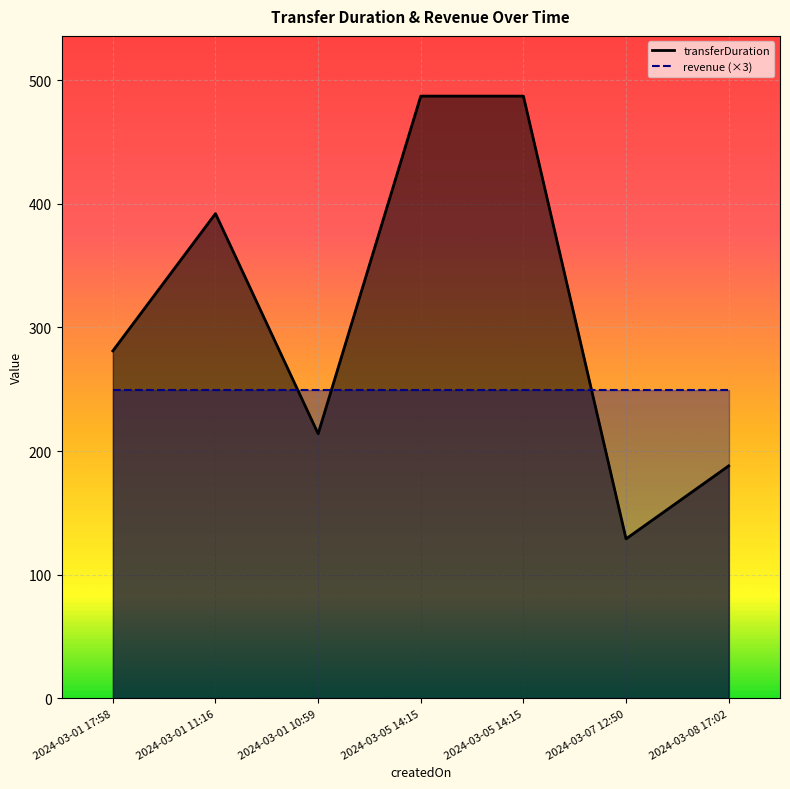

List the labels in order of value, smallest first.

2024-03-07 12:50, 2024-03-08 17:02, 2024-03-01 10:59, 2024-03-01 17:58, 2024-03-01 11:16, 2024-03-05 14:15, 2024-03-05 14:15